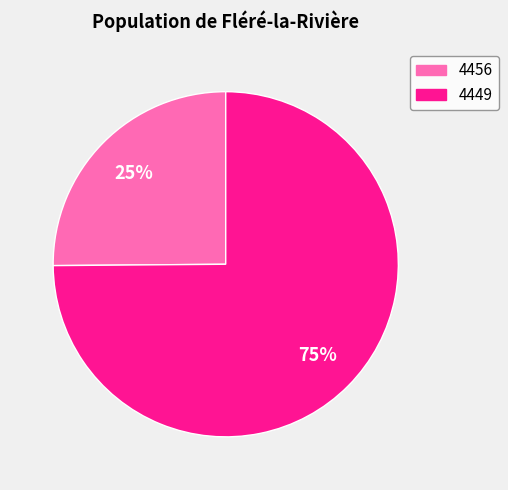

Which has a higher value, 4449 or 4456?

4449